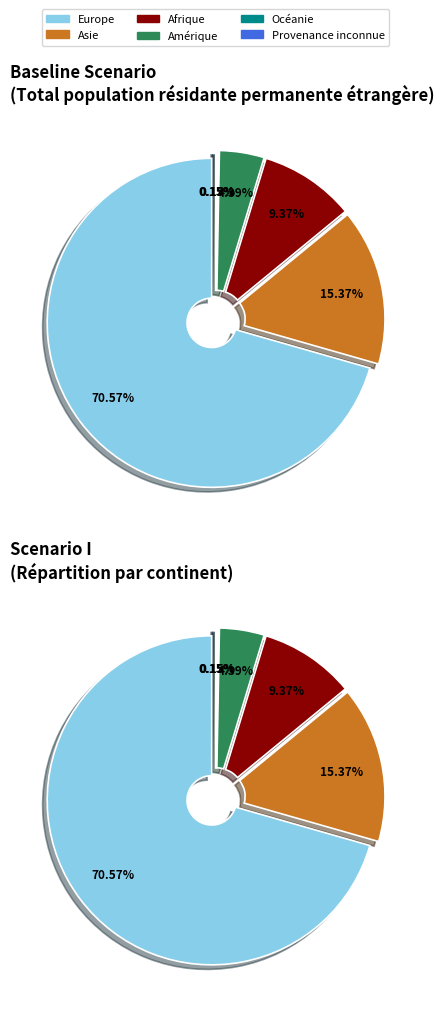

Which has a higher value, Afrique or Océanie?

Afrique